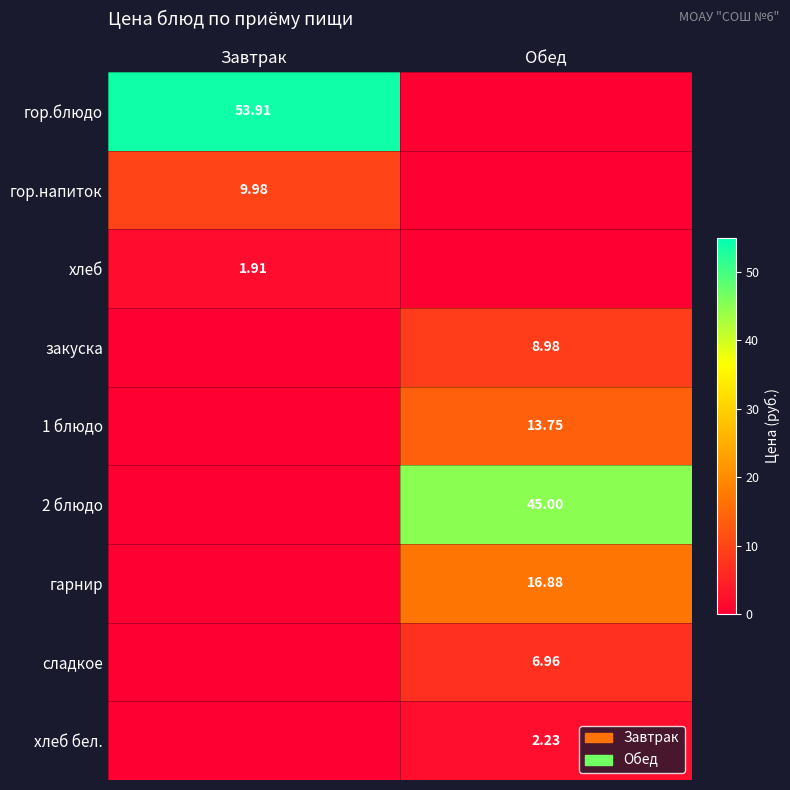

Is the value of гарнир at Обед greater than the value of гор.блюдо at Завтрак?

No